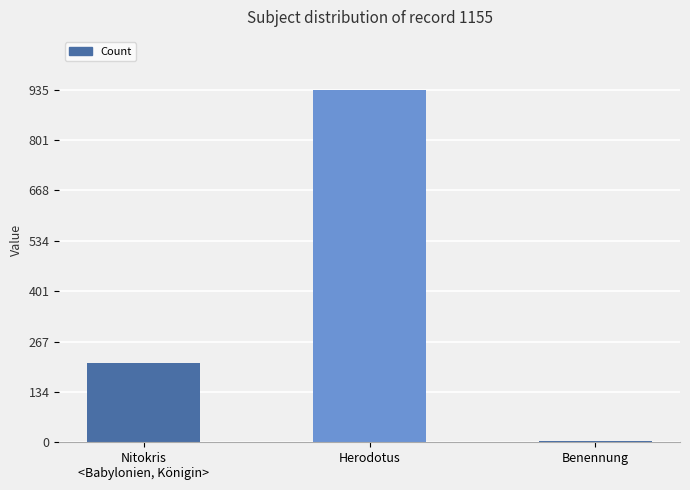

Between Benennung and Nitokris
<Babylonien, Königin>, which is larger?

Nitokris
<Babylonien, Königin>